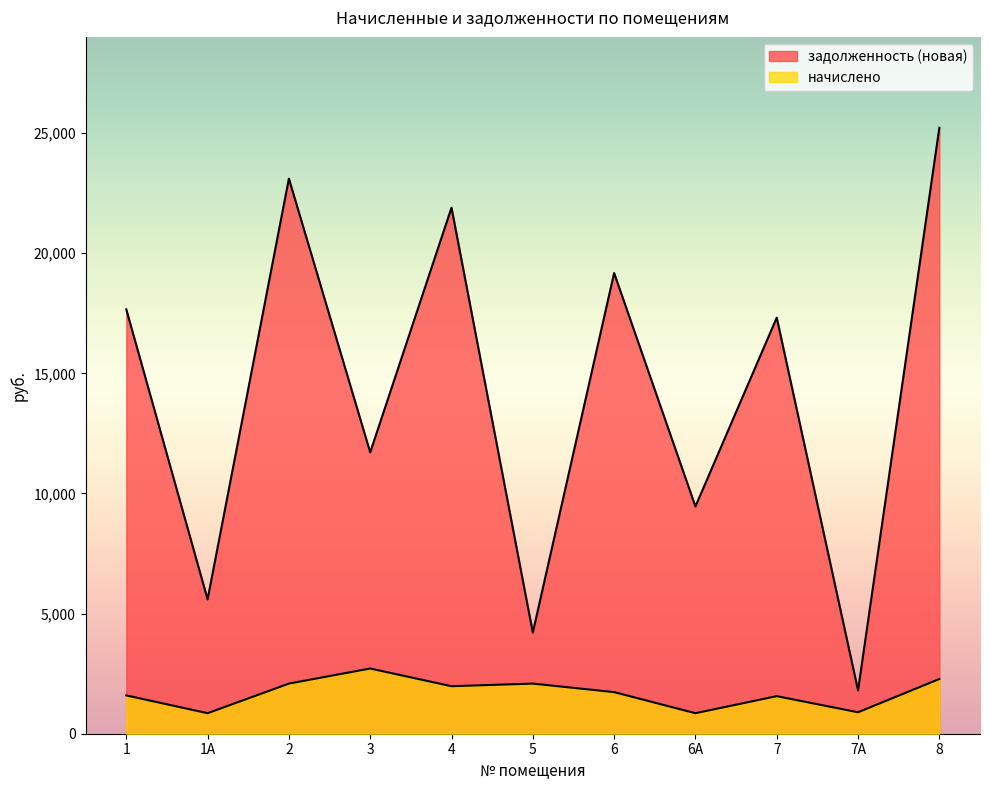

List the series in order of their peak value, highest first.

задолженность (новая), начислено